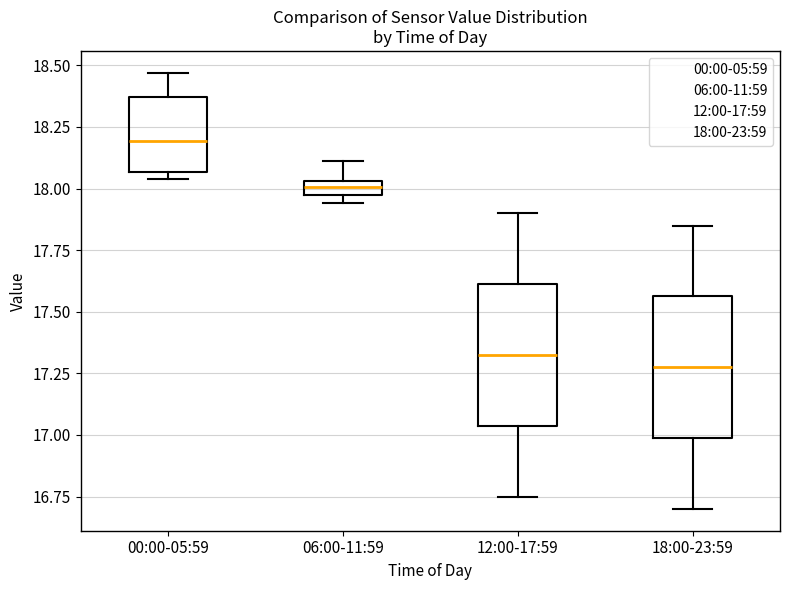

Where is the upper edge of the box for 06:00-11:59 on the y-axis? The values are not printed on the chart, so give them approximately, as read against the axis.

18.05